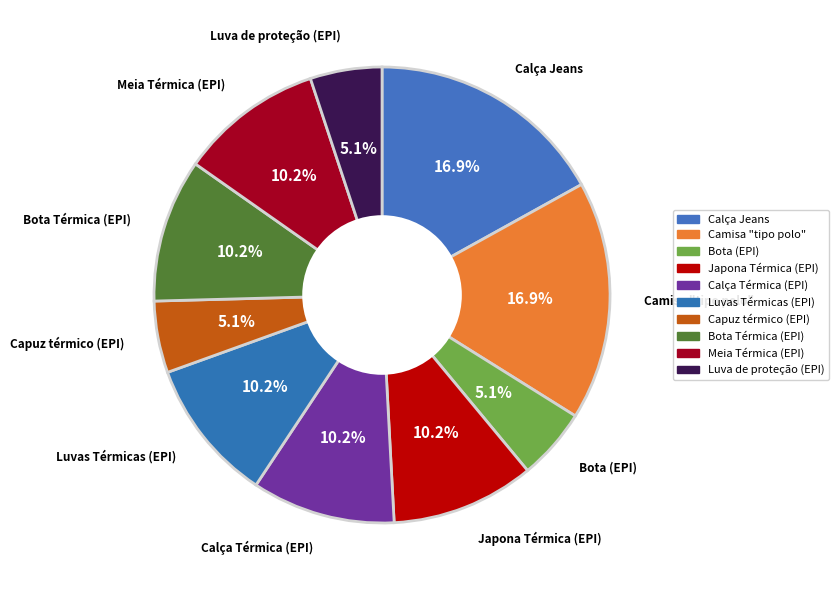

Does Japona Térmica (EPI) represent more than half of the total?

No